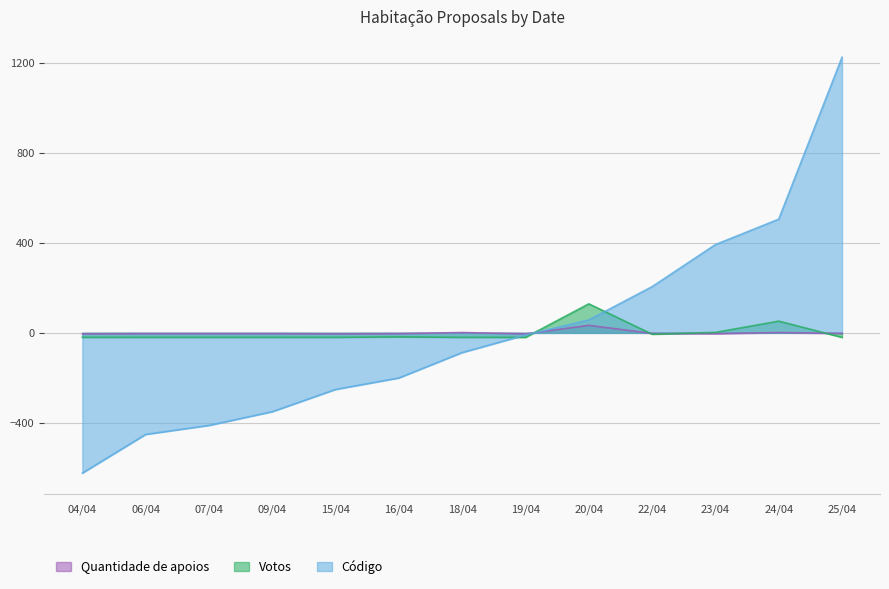

How many lines are shown in the chart?

3